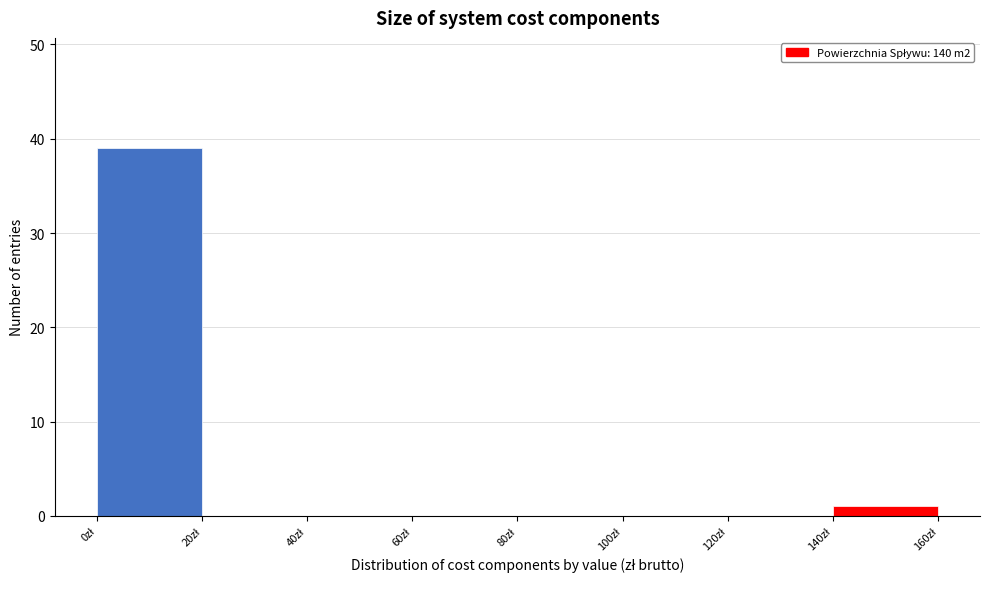

Reading left to right, transcribe this chart: for each bar, give the range it covers on the x-axis and its height. The values are not printed on the chart, so give them approximately, as read against the axis.

0 to 20: 39
20 to 40: 0
40 to 60: 0
60 to 80: 0
80 to 100: 0
100 to 120: 0
120 to 140: 0
140 to 160: 1